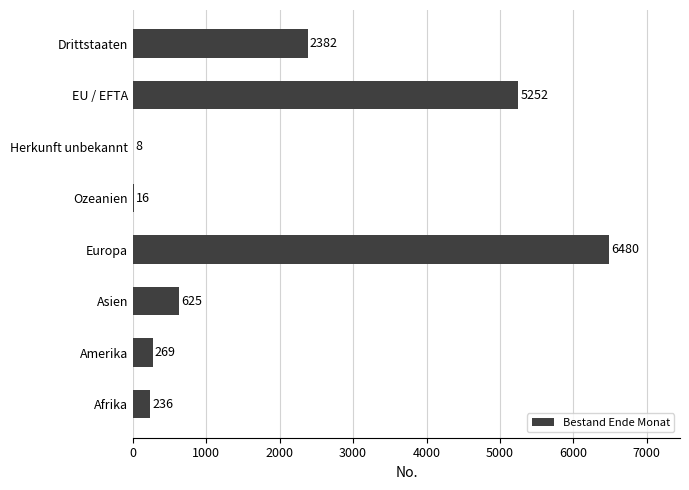

Read the value at Europa, to the nearest 50.

6500